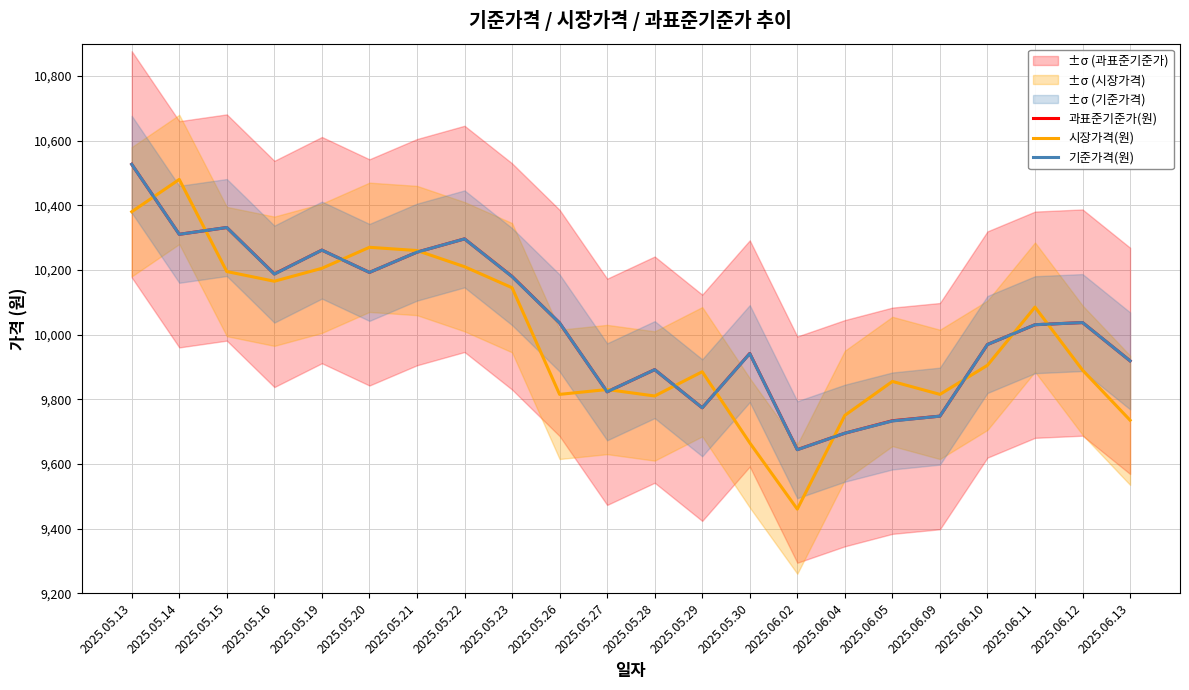

What is the label of the 19th point from the right?

2025.05.16